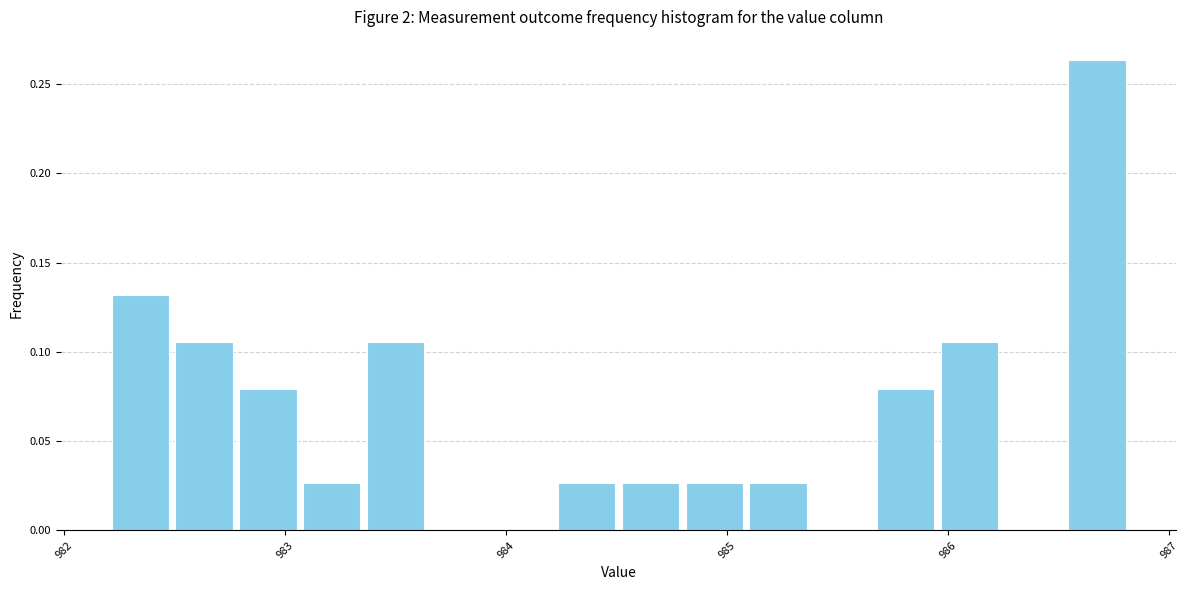

Around what value on the x-axis is the tallest bar? Give the approximate position of its centre, as read against the axis.

986.7